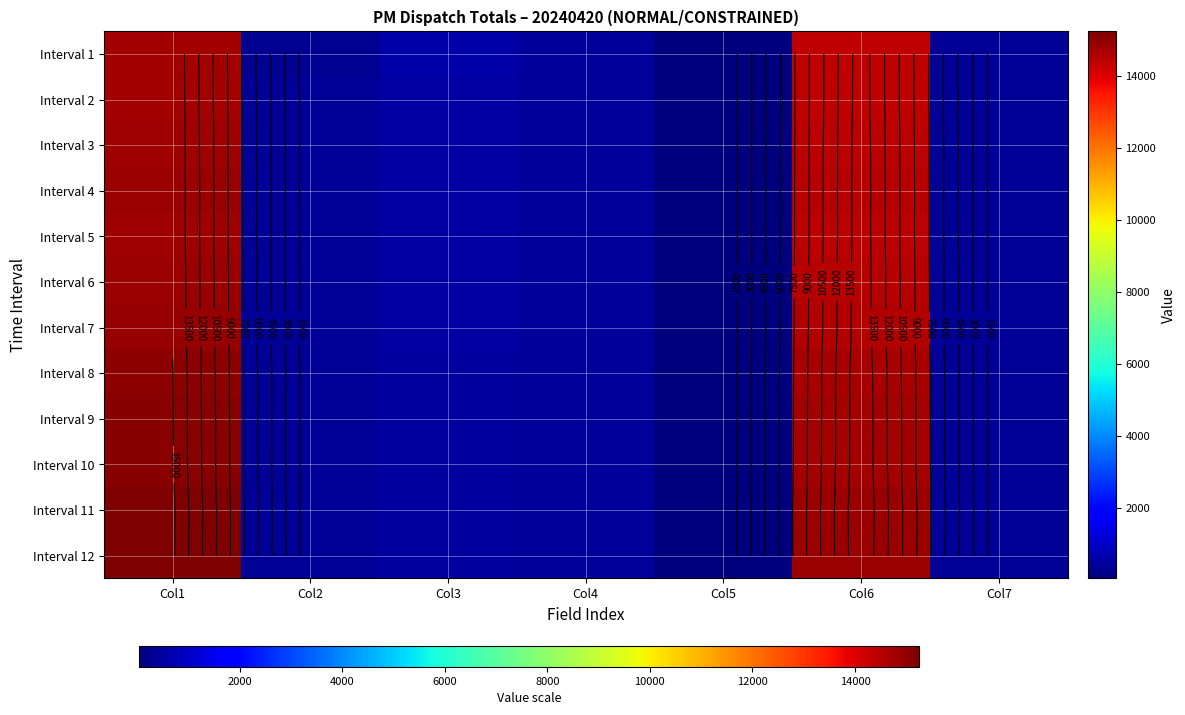

What is the minimum value shown in the chart?

39.0